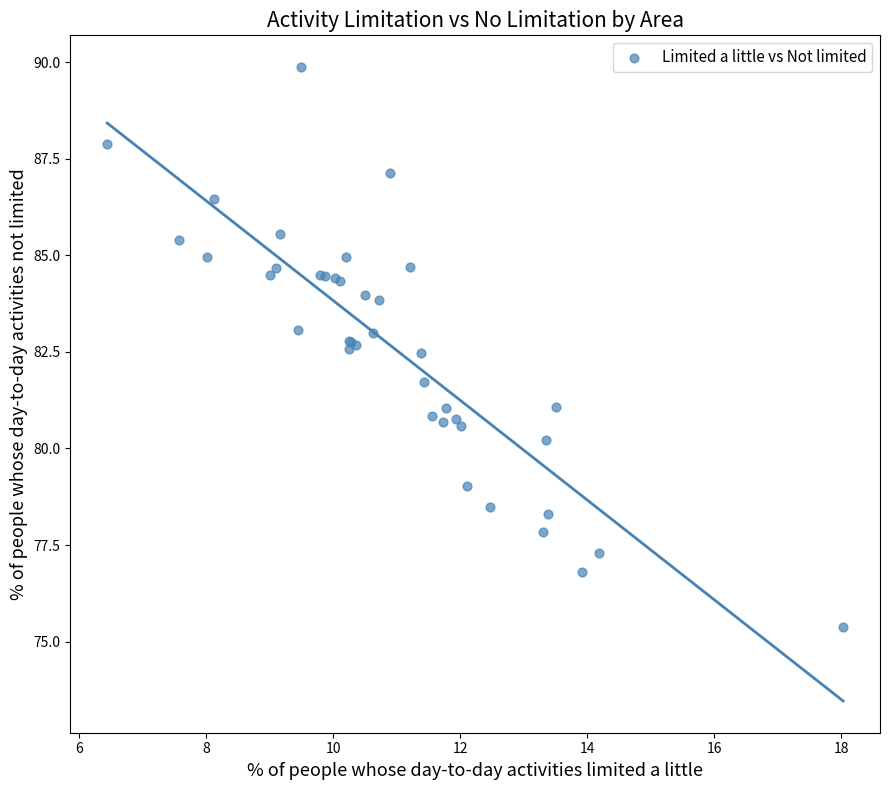

What Y value in the scatter plot is closest to 82?

81.7